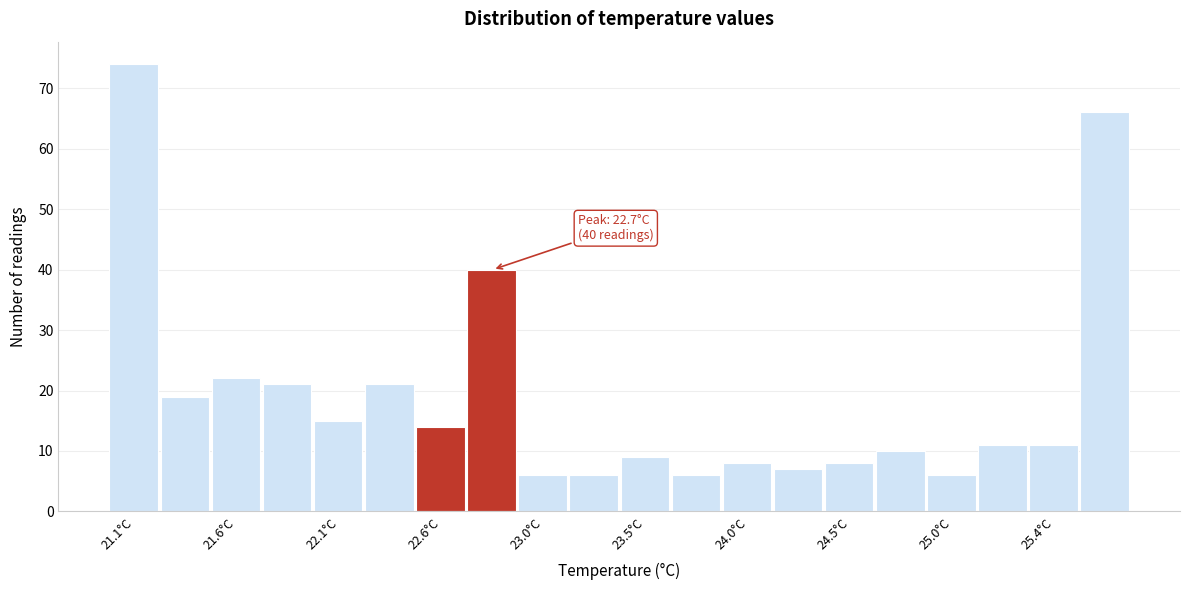

Over which range of the x-axis is the bar tallest?

21.00 to 21.24